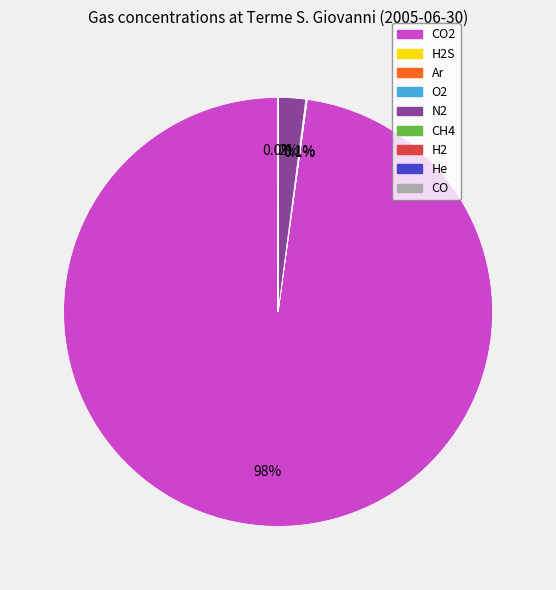

Does any single category account for the majority?

Yes